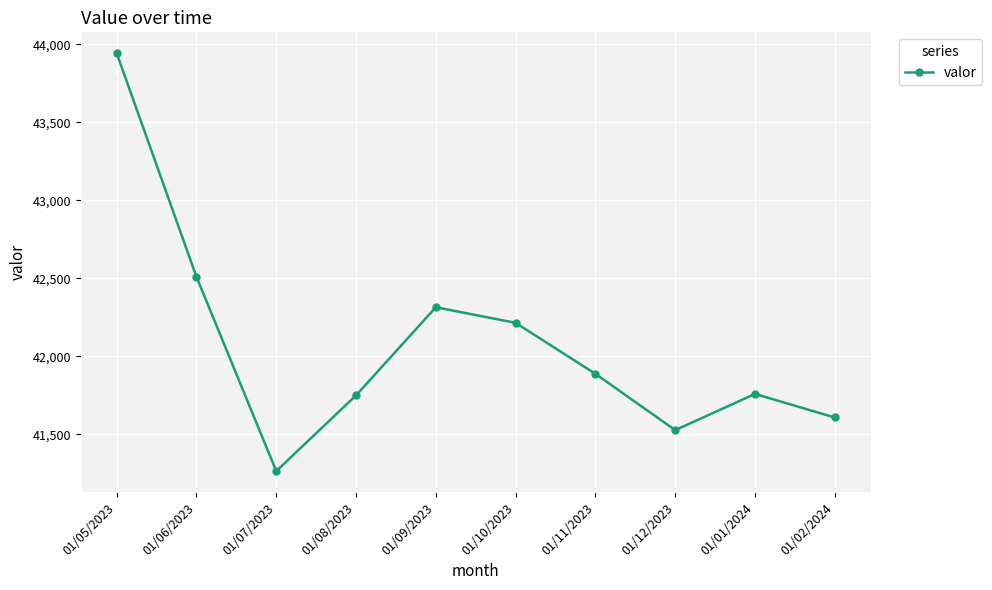

What is the difference between the values at 01/05/2023 and 01/07/2023?

2680